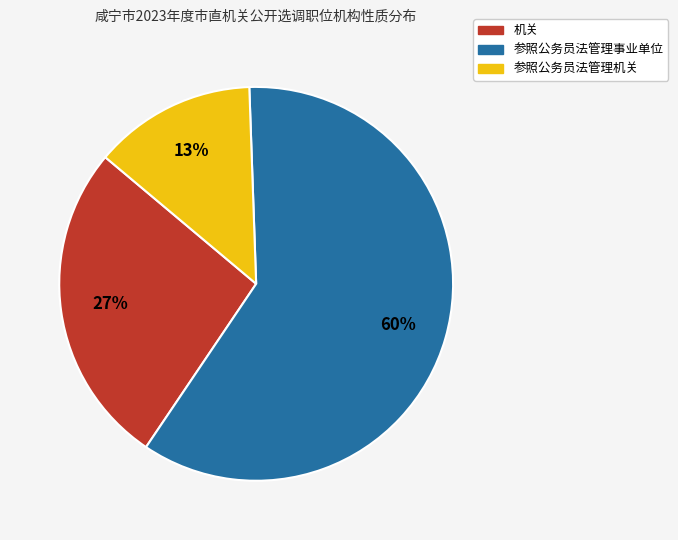

To the nearest percent, what is the combined percentage of 参照公务员法管理机关 and 机关?

40%